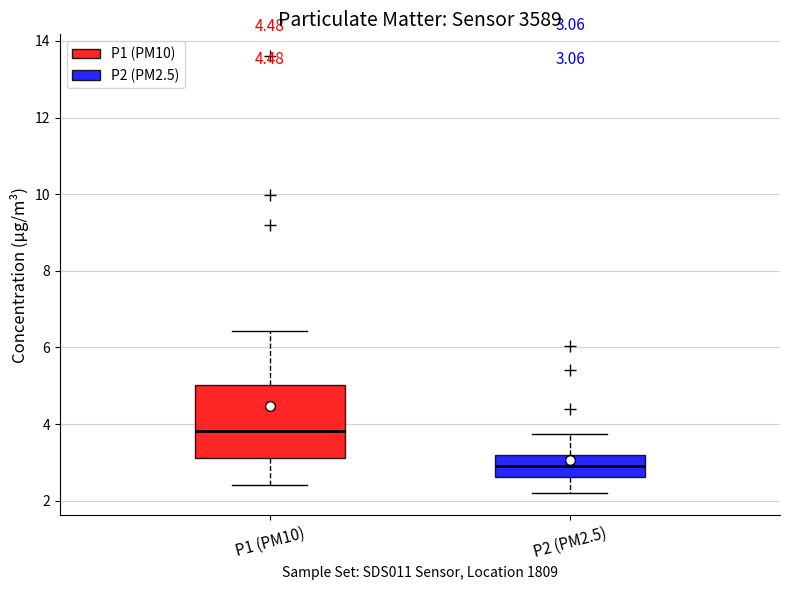

Which box has the highest median line?

P1 (PM10)